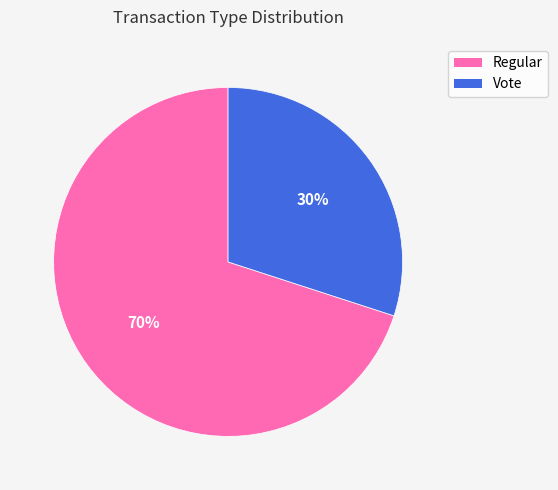

What is the smallest slice in the pie chart?

Vote